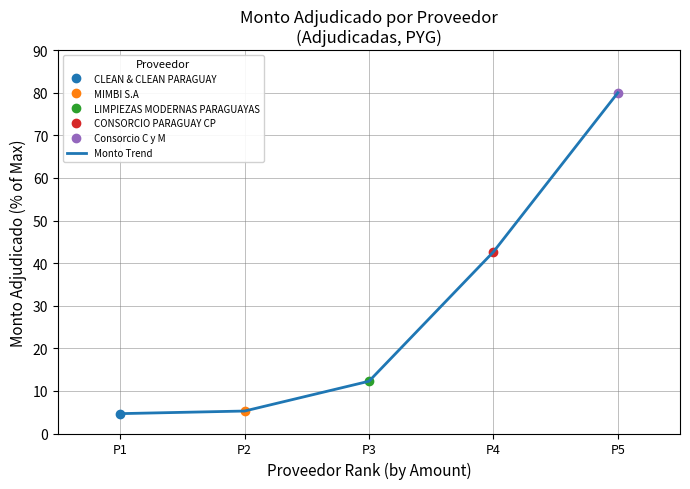

The value at P4 is 42.6. True or false?

True